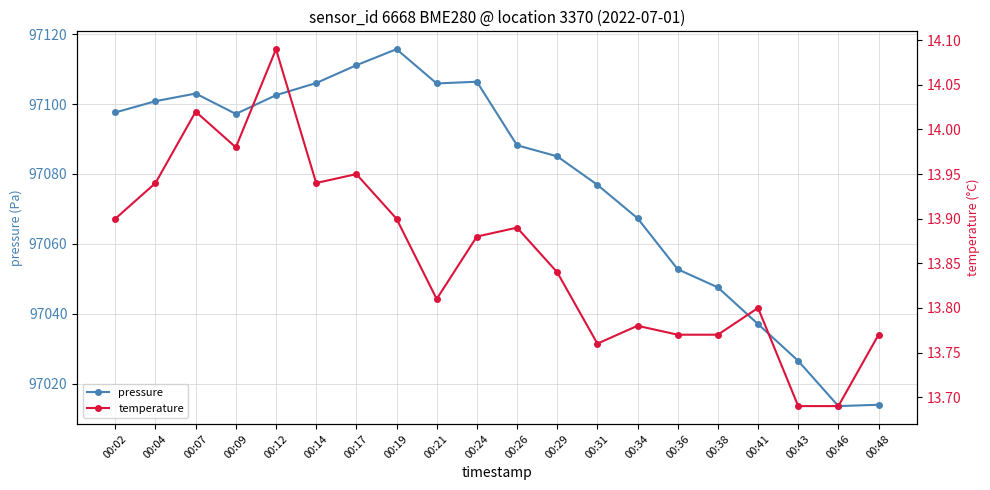

The value of pressure at 00:41 is 157057.1. True or false?

False